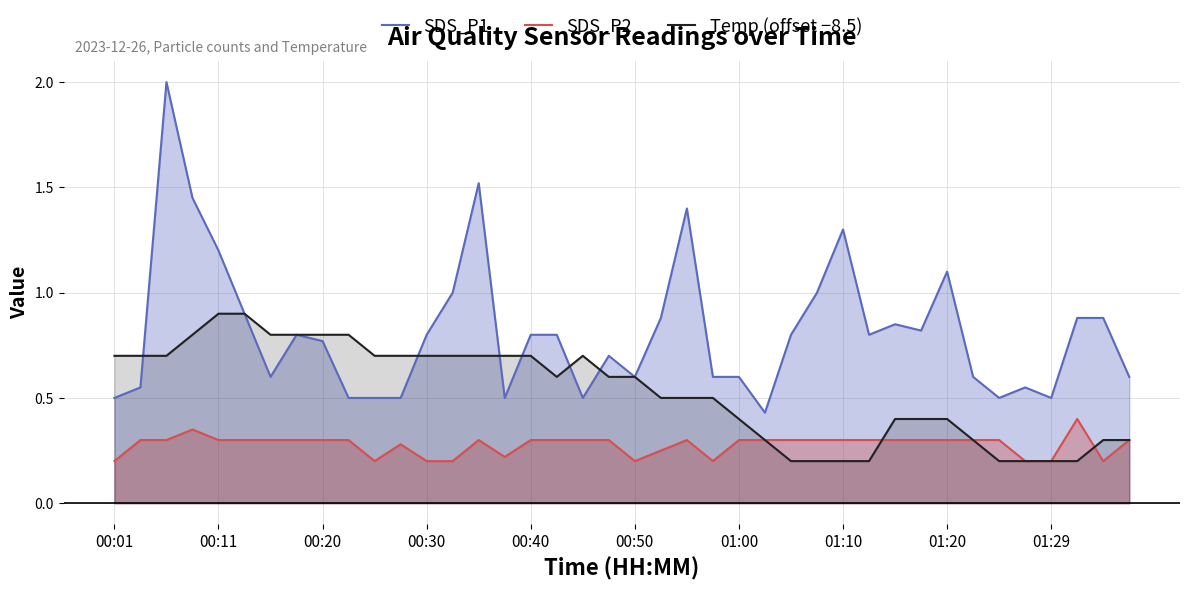

What is the maximum value shown in the chart?

2.0